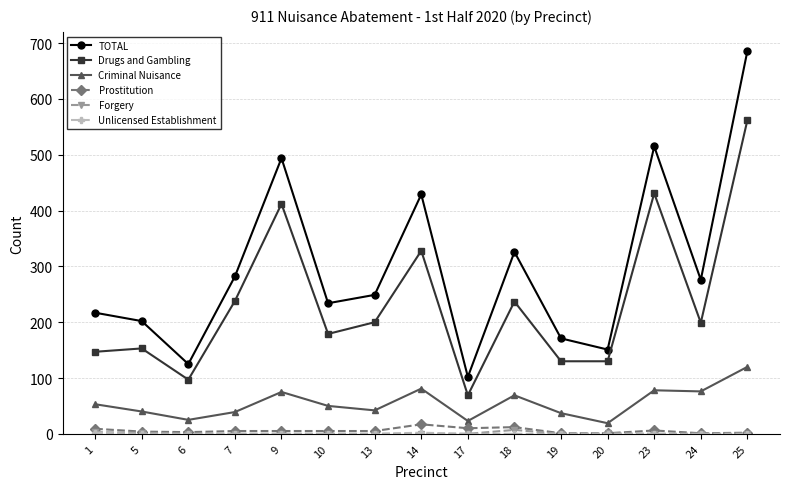

In Criminal Nuisance, how many points are higher than both neighbors (excluding endpoints)?

4